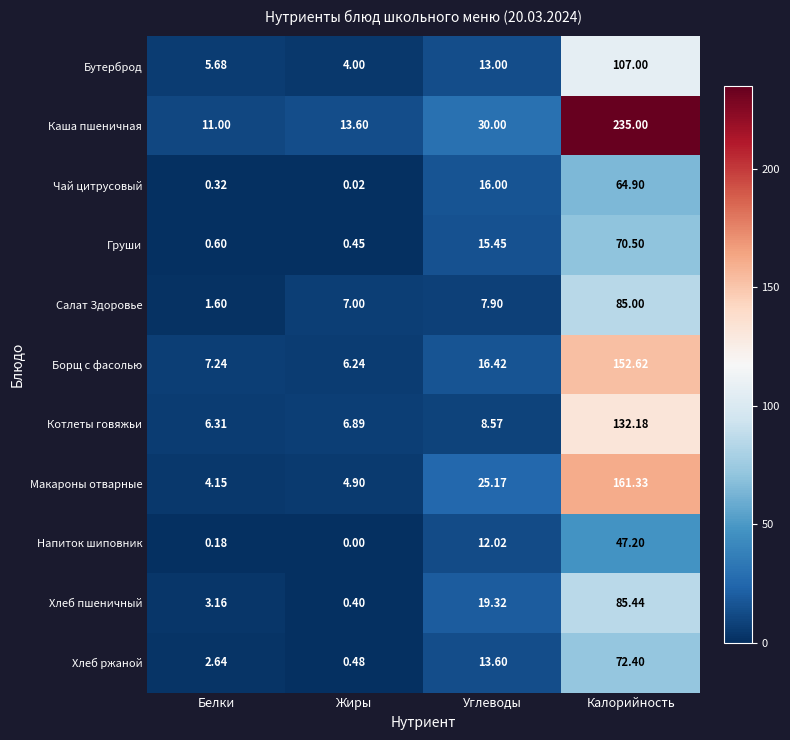

List the series in order of their peak value, lowest first.

Напиток шиповник, Чай цитрусовый, Груши, Хлеб ржаной, Салат Здоровье, Хлеб пшеничный, Бутерброд, Котлеты говяжьи, Борщ с фасолью, Макароны отварные, Каша пшеничная